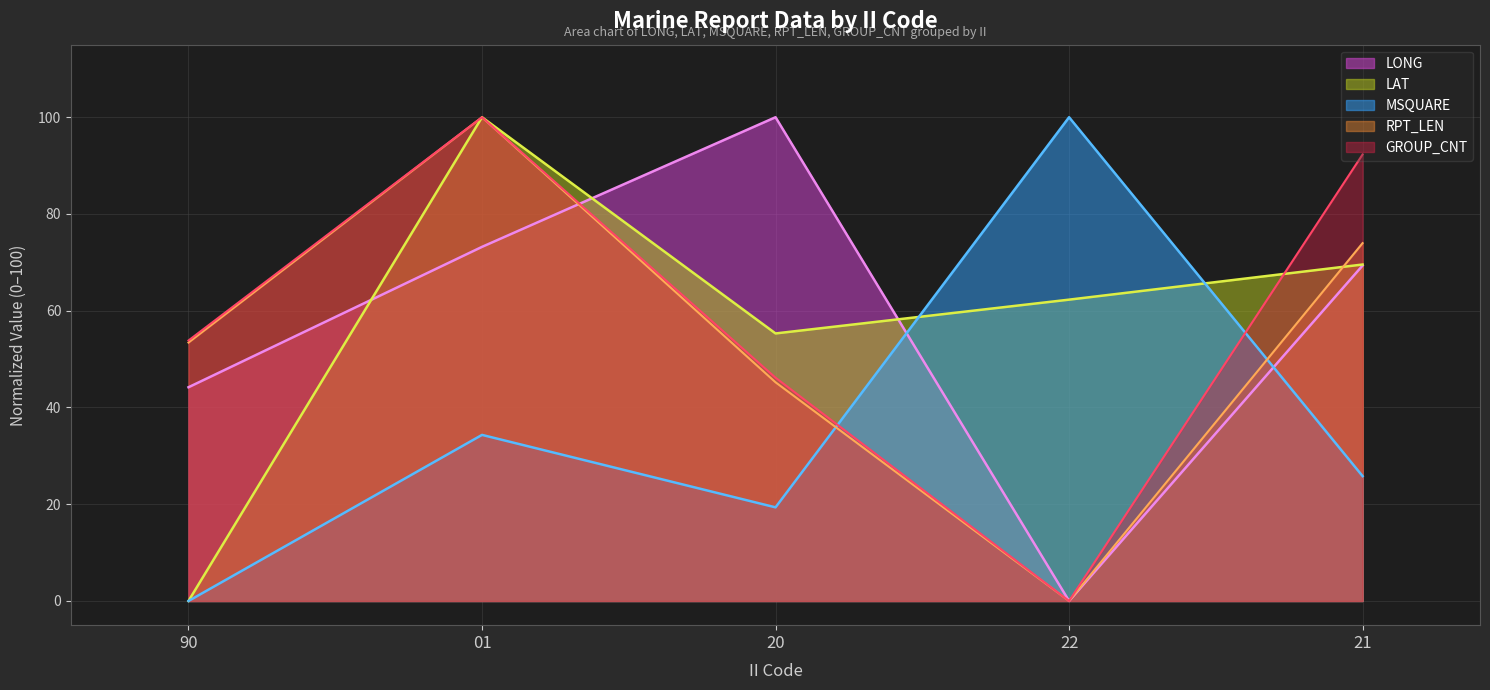

Reading left to right, what are all the values shown in this chart?

LONG: 44.2	73.2	100.0	0.0	69.3
LAT: 0.0	100.0	55.3	62.3	69.6
MSQUARE: 0.0	34.3	19.4	100.0	25.8
RPT_LEN: 53.4	100.0	45.2	0.0	74.0
GROUP_CNT: 53.8	100.0	46.2	0.0	92.3